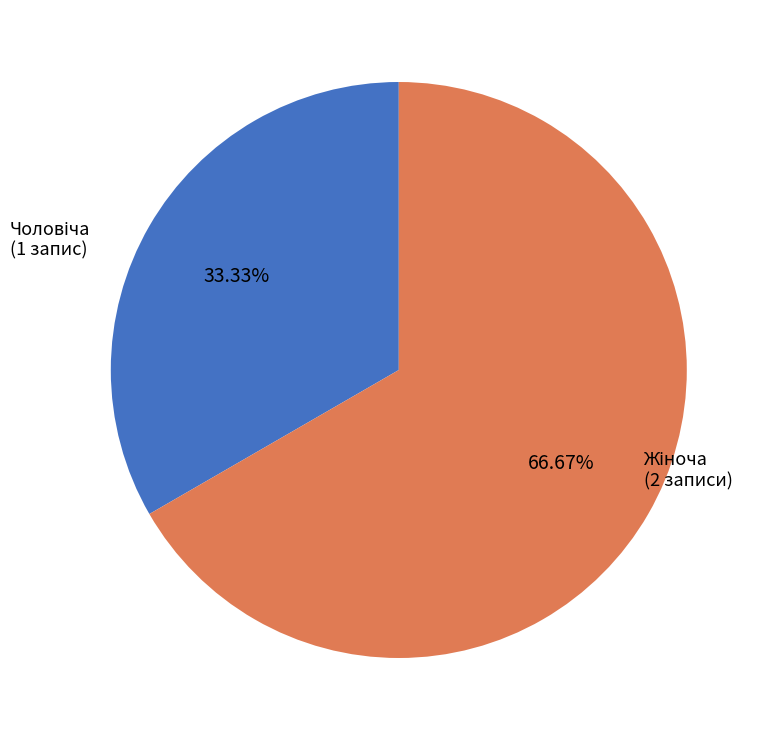

Does any single category account for the majority?

Yes